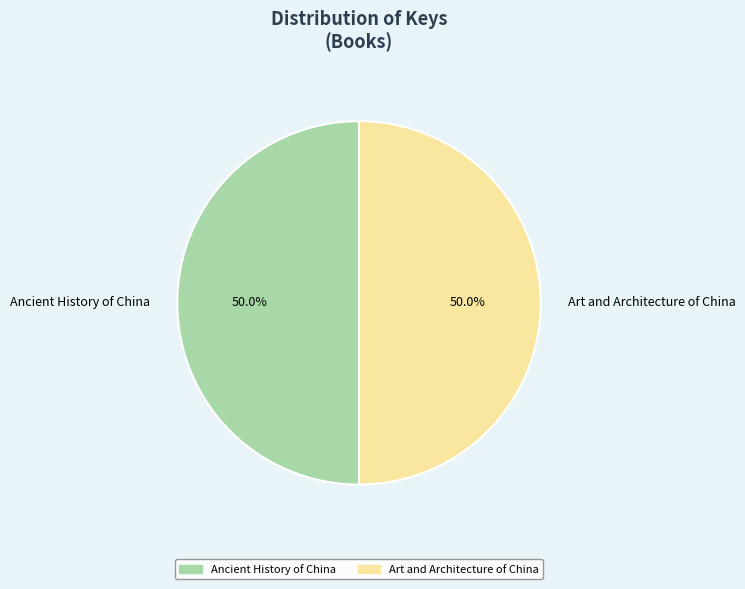

How much of the chart is everything except Ancient History of China?

50.0%